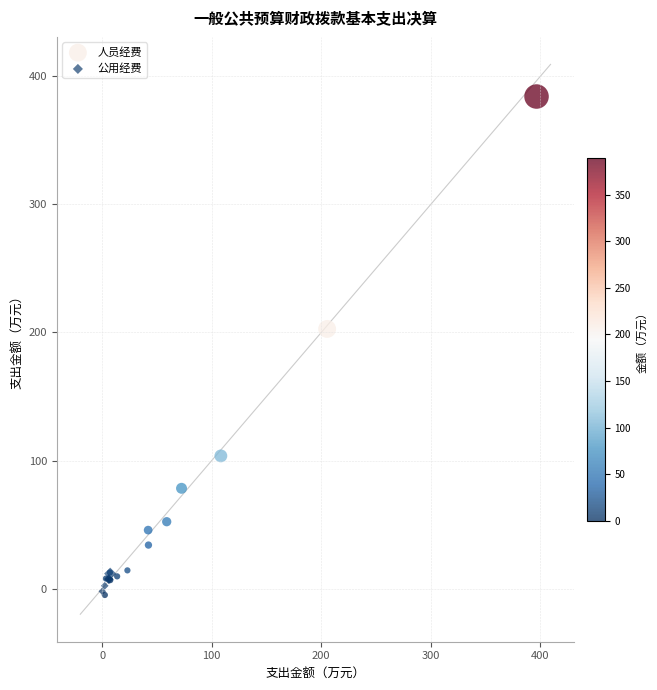

Which series has the largest Y range (max minus min)?

人员经费